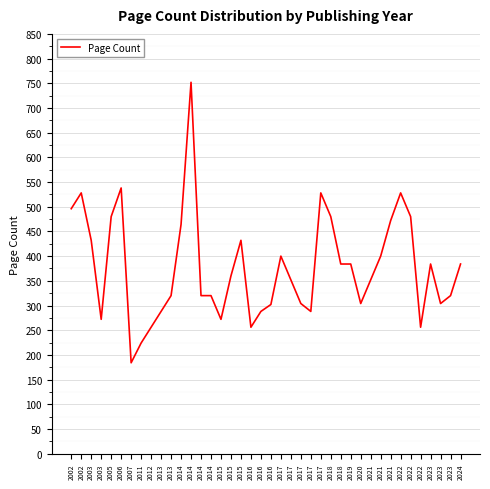

How many series are shown in this chart?

1